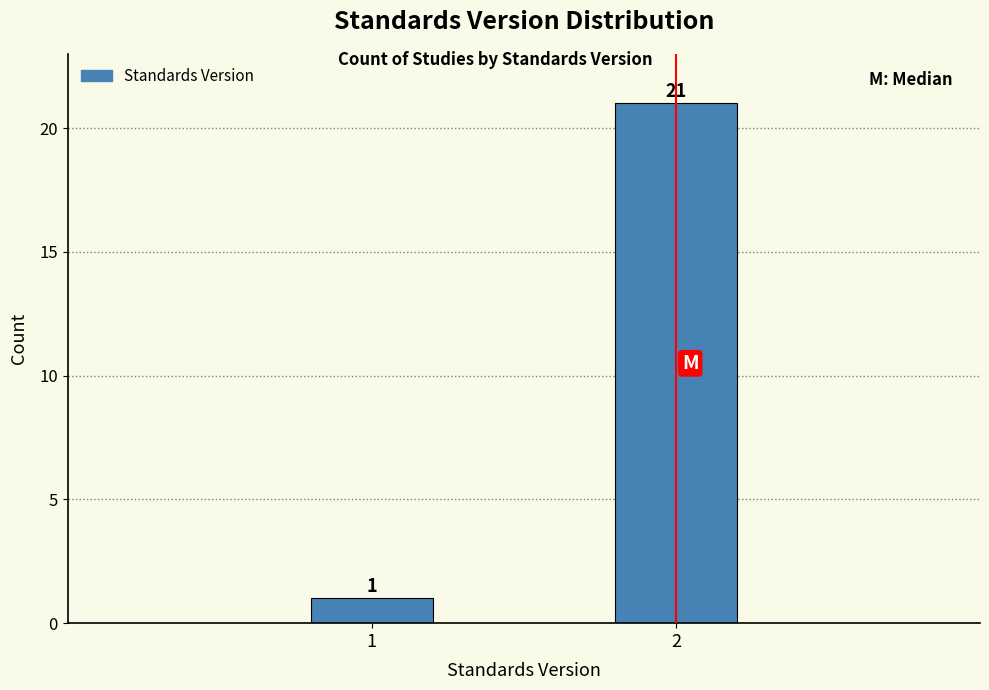

Reading right to left, transcribe all the data shown in this chart.

21	1